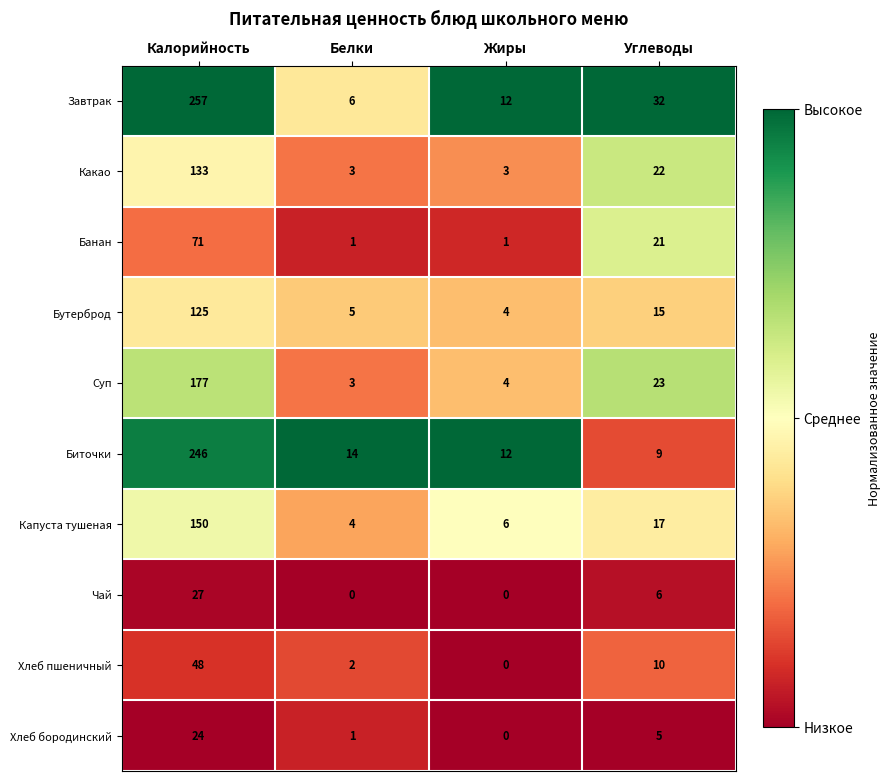

What is the difference between the highest and lowest values at Белки?

14